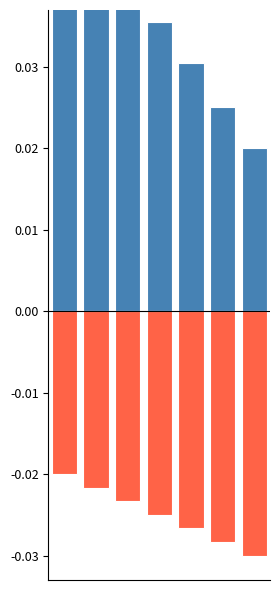

Rank the series by their maximum value, from highest to lowest.

Latitude, Longitude